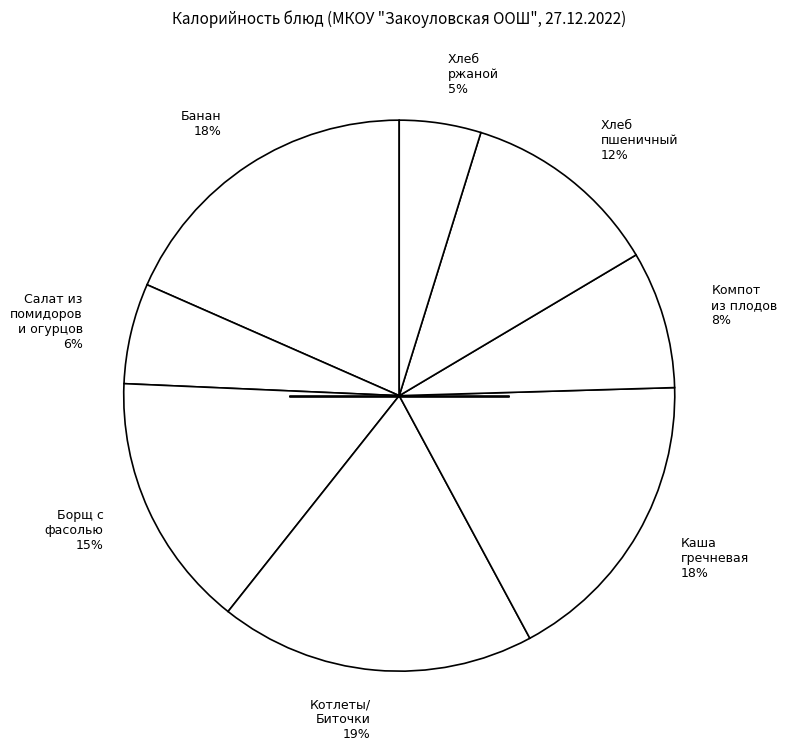

Approximately how many times larger is the value at Хлеб ржаной 5% compared to Хлеб пшеничный 12%?

0.4